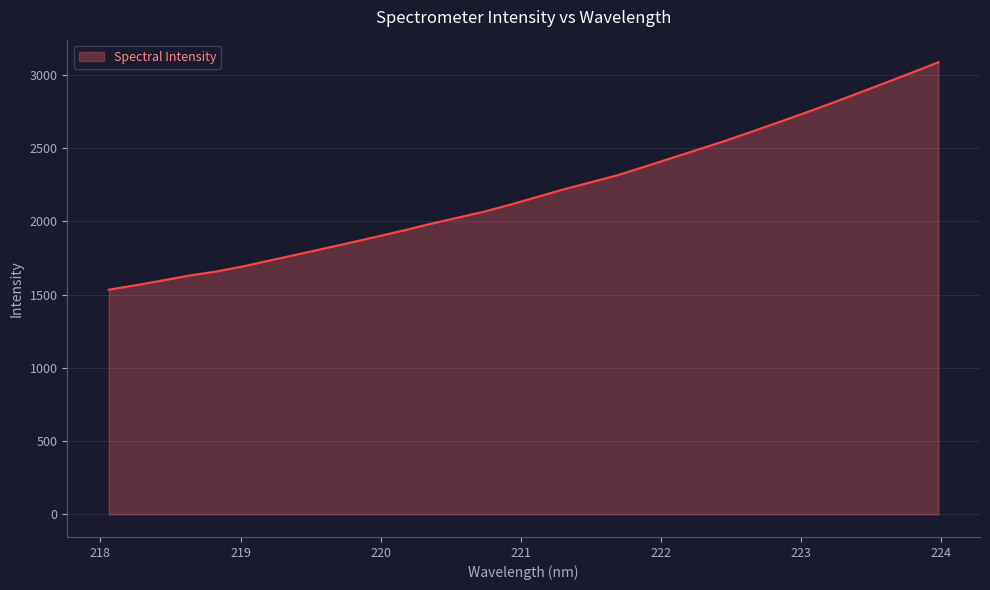

What is the maximum value shown in the chart?

3085.2